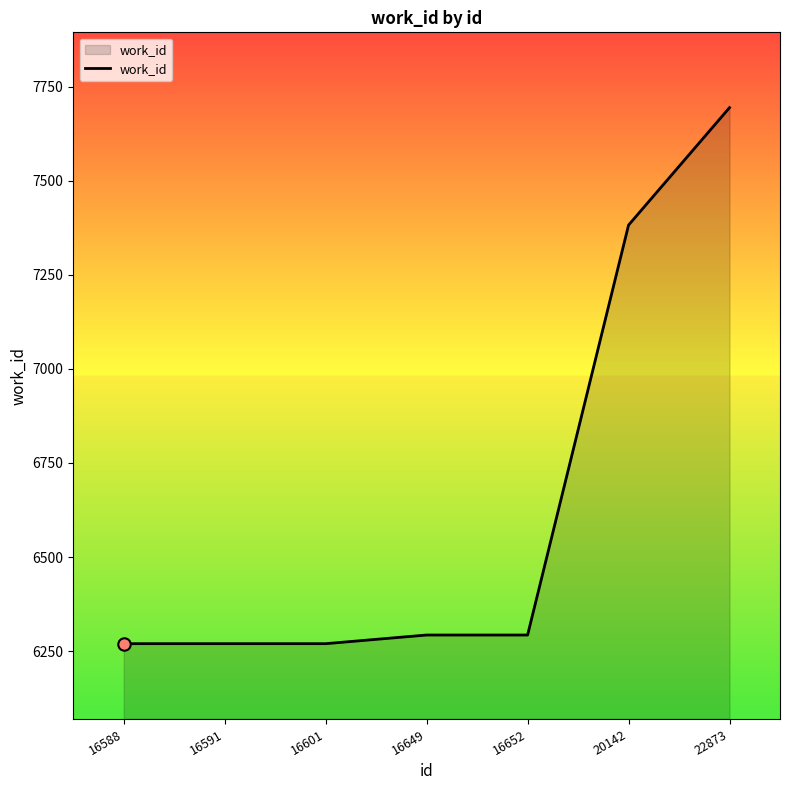

Approximately how many times larger is the value at 16601 compared to 22873?

0.8